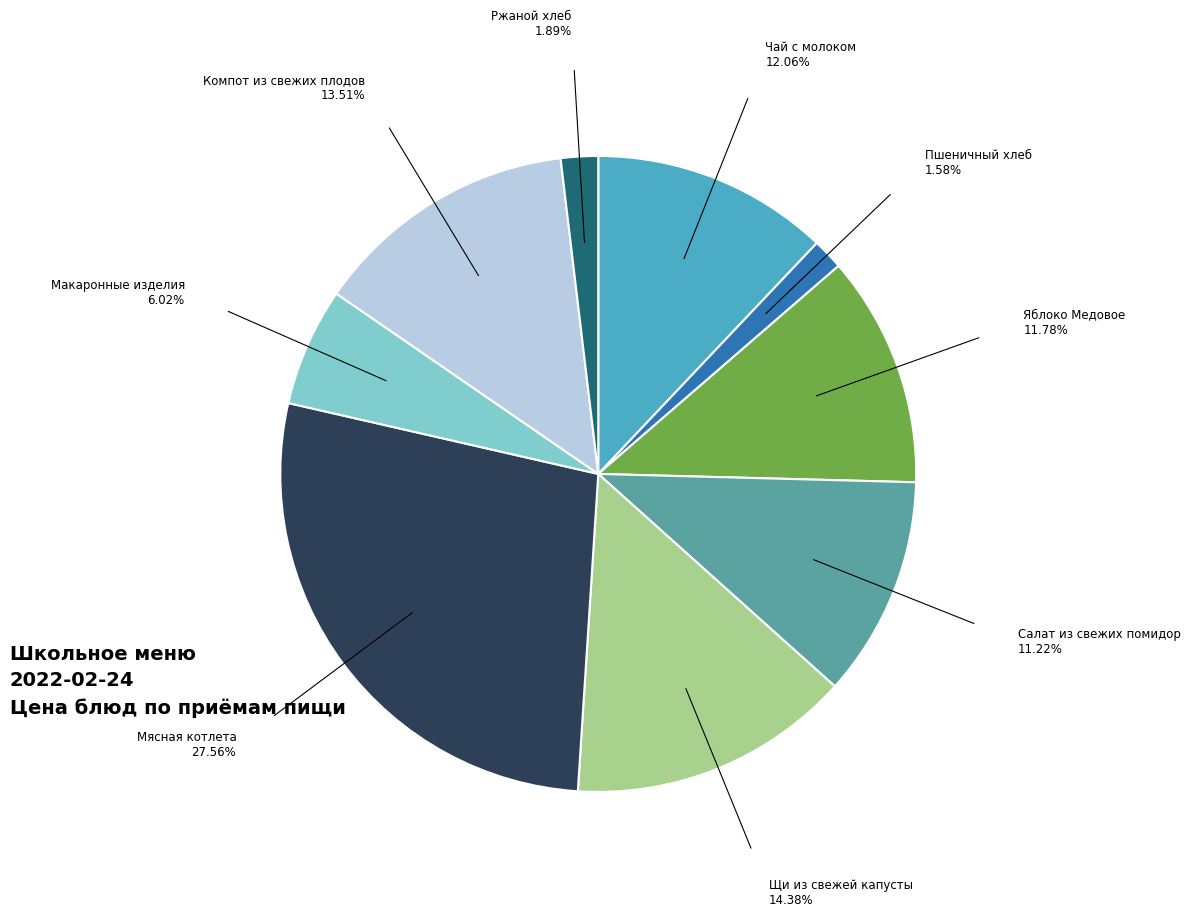

Does any single category account for the majority?

No